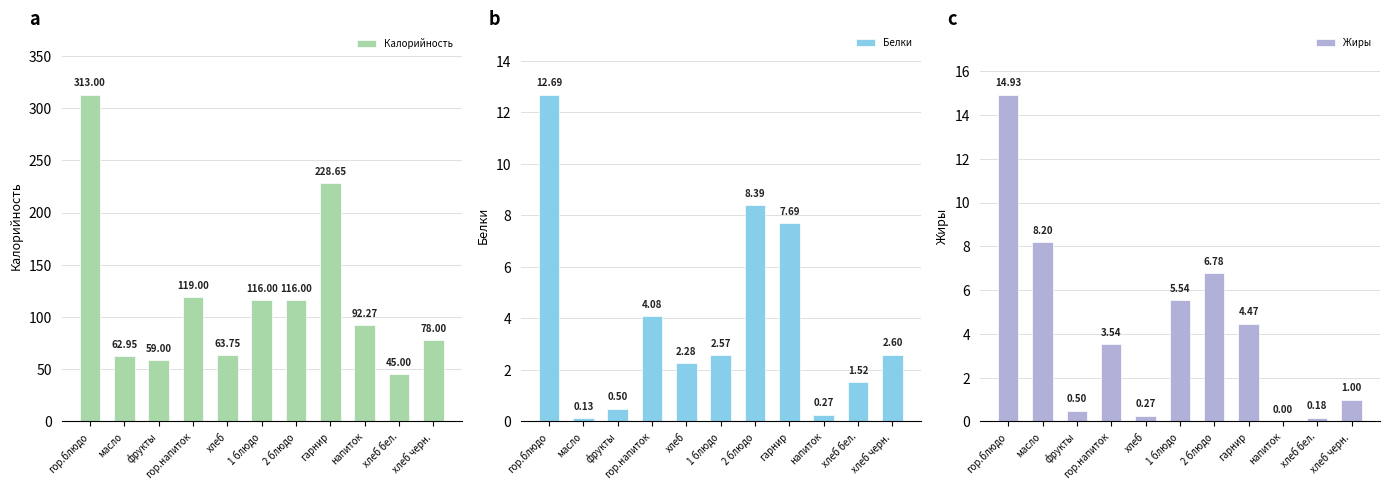

What is the spread (max minus min) of values at напиток?

92.3